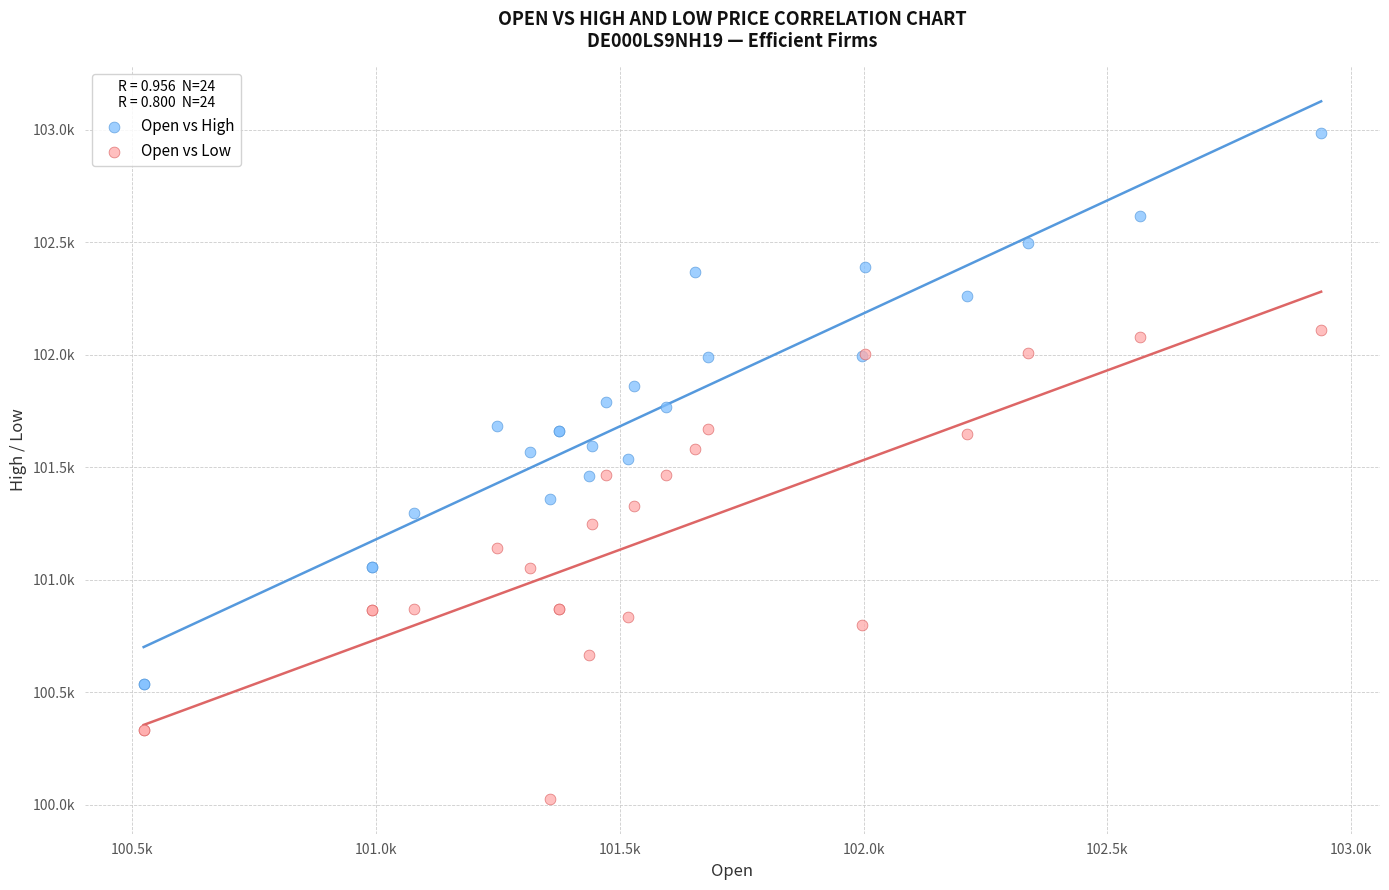

Which series reaches the minimum Y coordinate?

Open vs Low